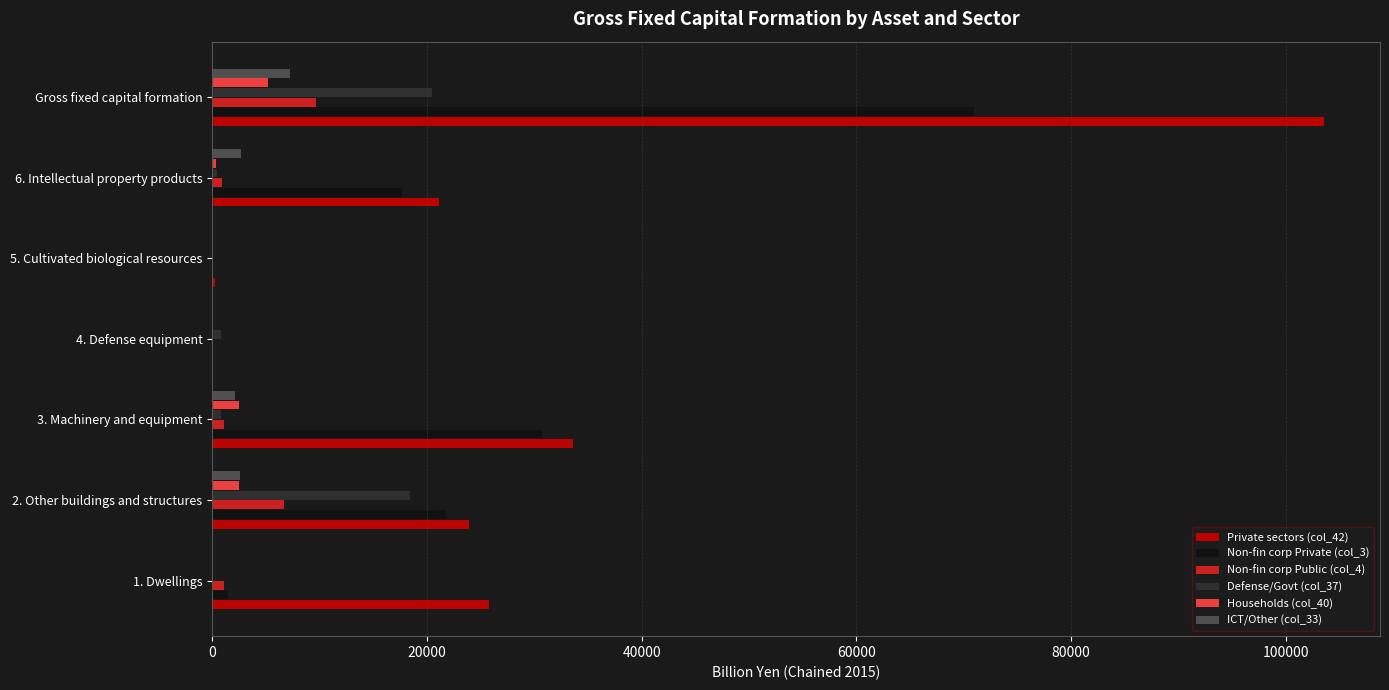

What is the sum of all Defense/Govt (col_37) values?

41056.2